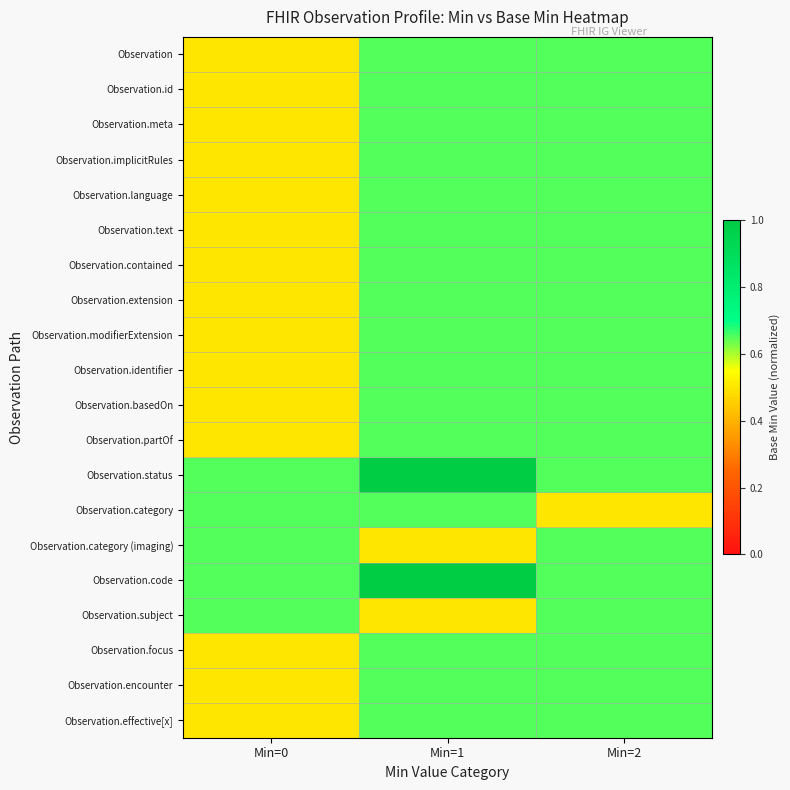

Rank the series by their maximum value, from highest to lowest.

Observation.status, Observation.code, Observation, Observation.id, Observation.meta, Observation.implicitRules, Observation.language, Observation.text, Observation.contained, Observation.extension, Observation.modifierExtension, Observation.identifier, Observation.basedOn, Observation.partOf, Observation.category, Observation.category (imaging), Observation.subject, Observation.focus, Observation.encounter, Observation.effective[x]